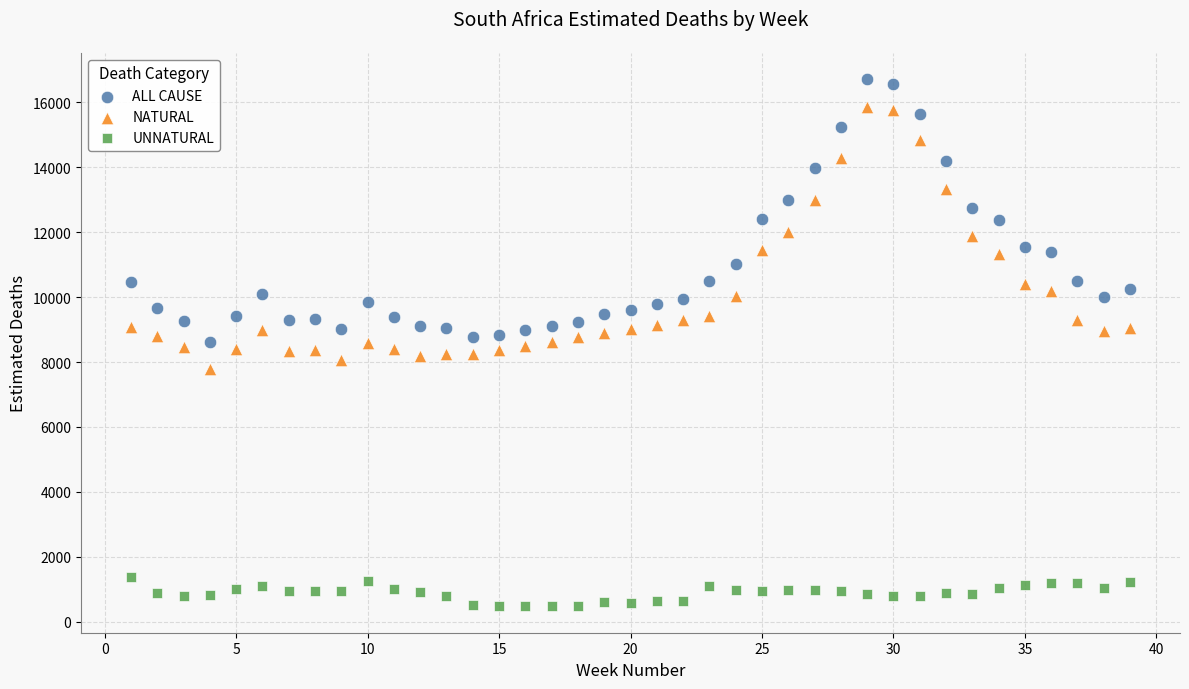

What is the X range (max minus min) for the scatter plot?

38.0